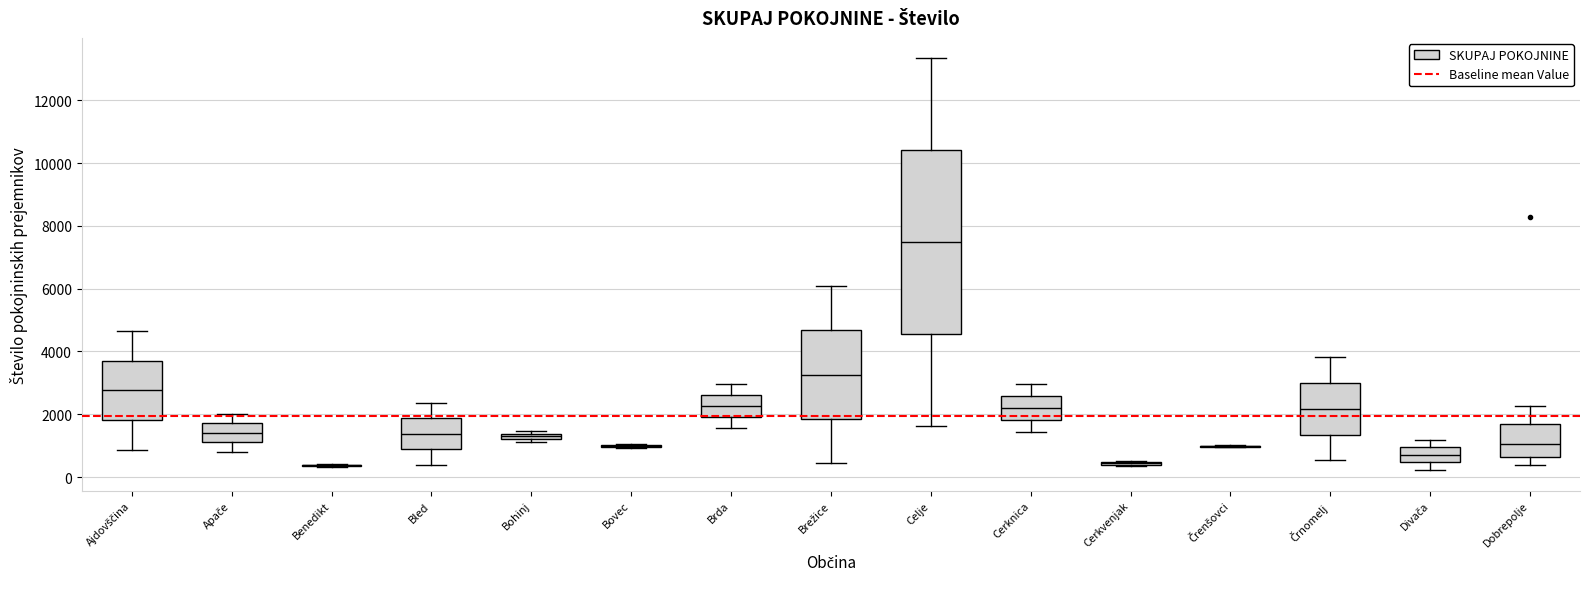

Which box is the tallest, from its lower edge to its upper edge?

Celje